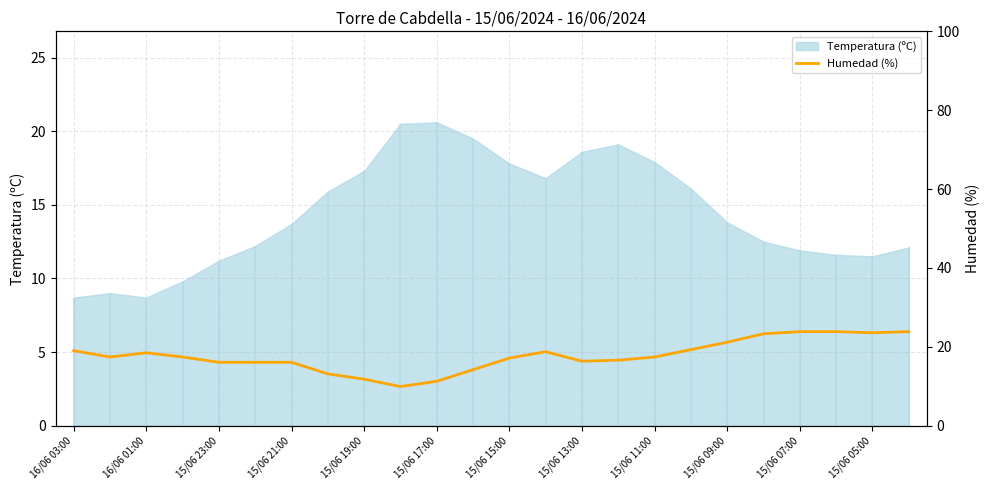

Which has a higher value, 15/06 05:00 or 22?

22